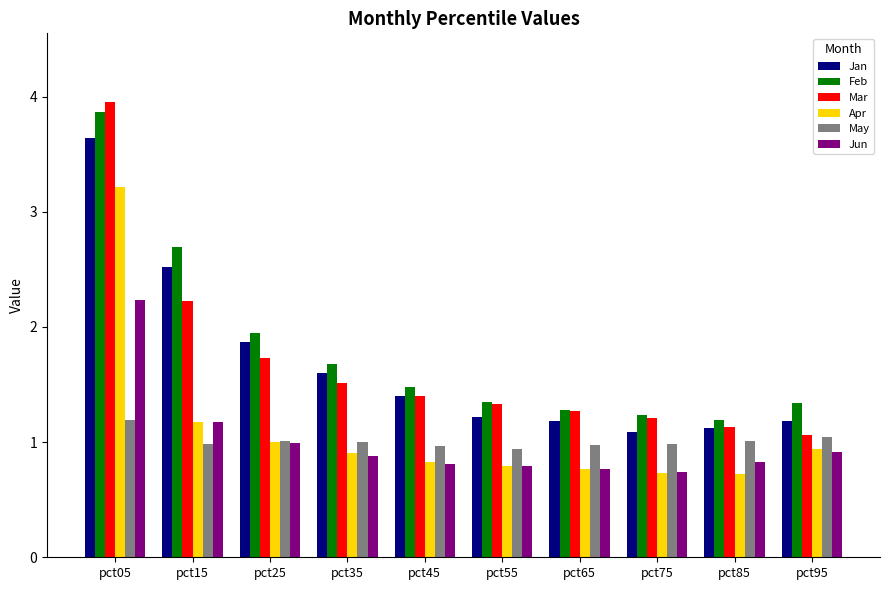

At which category is the sum across all series the highest?

pct05